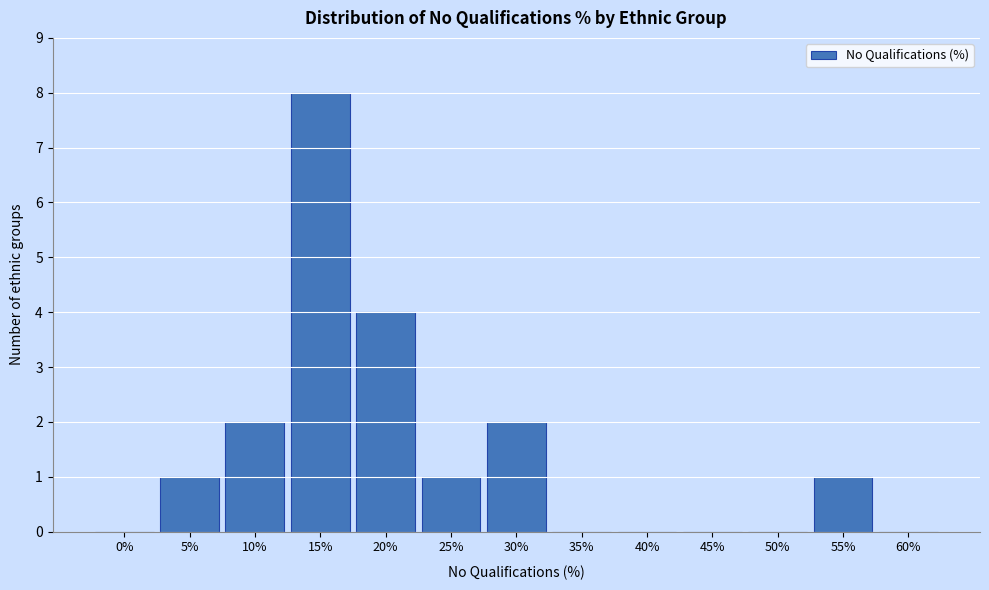

Reading left to right, transcribe all the data shown in this chart.

0%=0	5%=1	10%=2	15%=8	20%=4	25%=1	30%=2	35%=0	40%=0	45%=0	50%=0	55%=1	60%=0